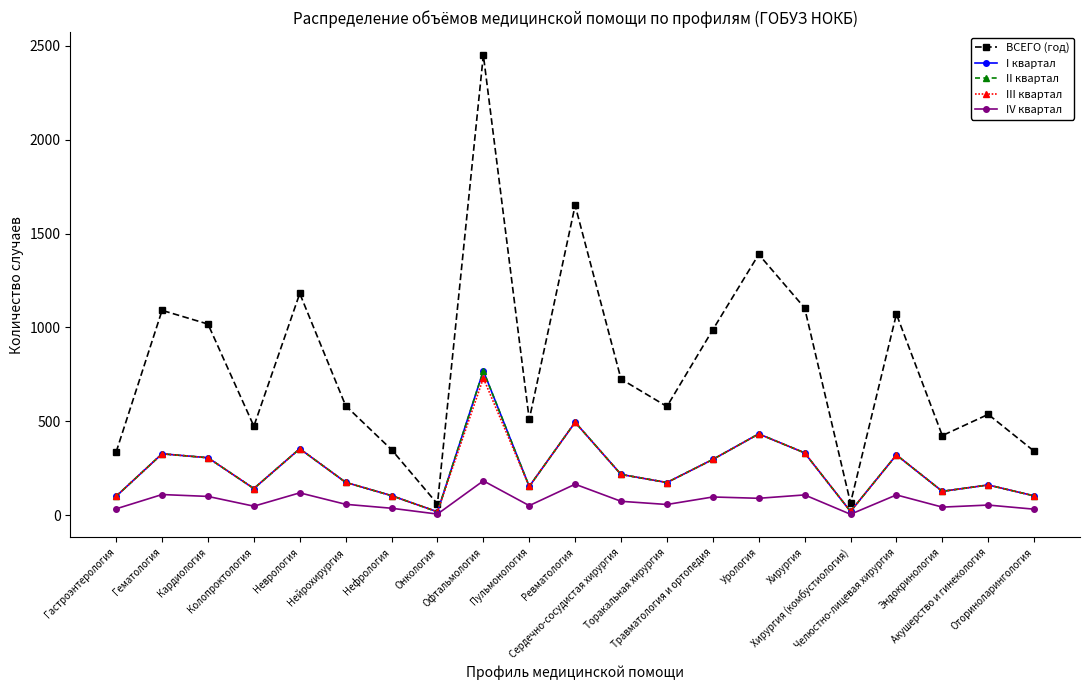

Reading left to right, extract all data points from this chart.

ВСЕГО (год): 337	1091	1018	474	1181	583	349	60	2451	510	1650	725	579	988	1389	1104	65	1071	424	537	341
I квартал: 101	327	306	142	354	175	104	18	769	153	495	217	174	297	433	332	20	321	127	161	103
II квартал: 101	327	306	142	354	175	104	18	769	153	495	217	174	297	433	332	20	321	127	161	103
III квартал: 101	327	306	142	354	175	104	18	730	153	495	217	174	297	433	332	20	321	127	161	103
IV квартал: 34	110	100	48	119	58	37	6	183	51	165	74	57	97	90	108	5	108	43	54	32